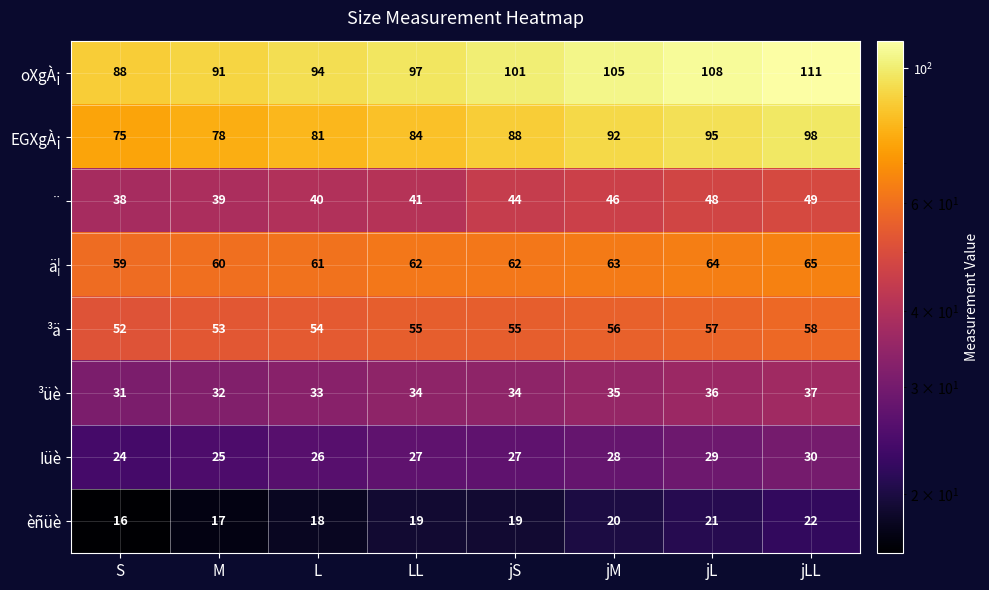

What is the greatest value displayed?

111